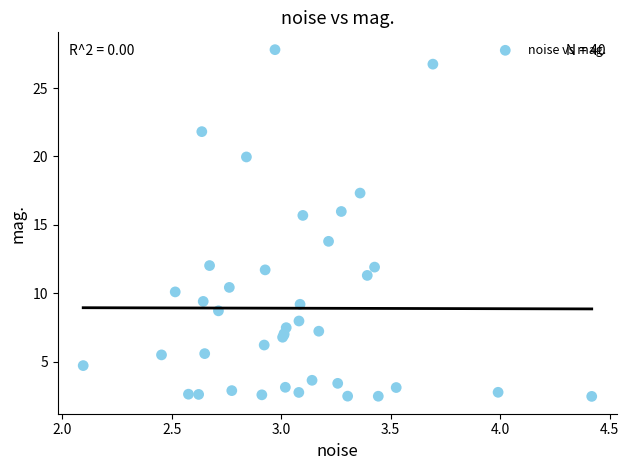

What Y value in the scatter plot is closest to 15?

15.7